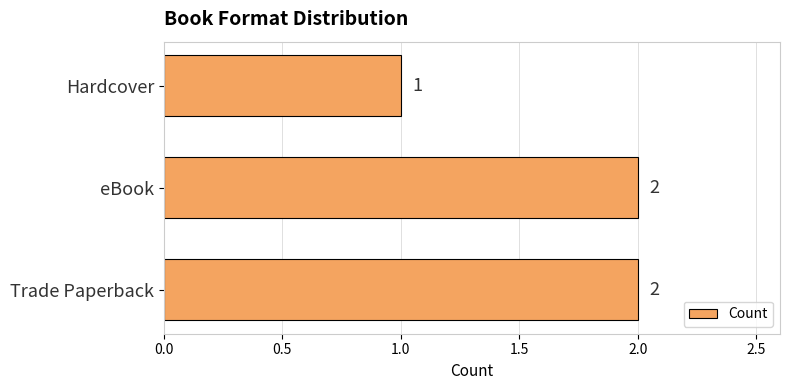

How many data points are less than 2?

1